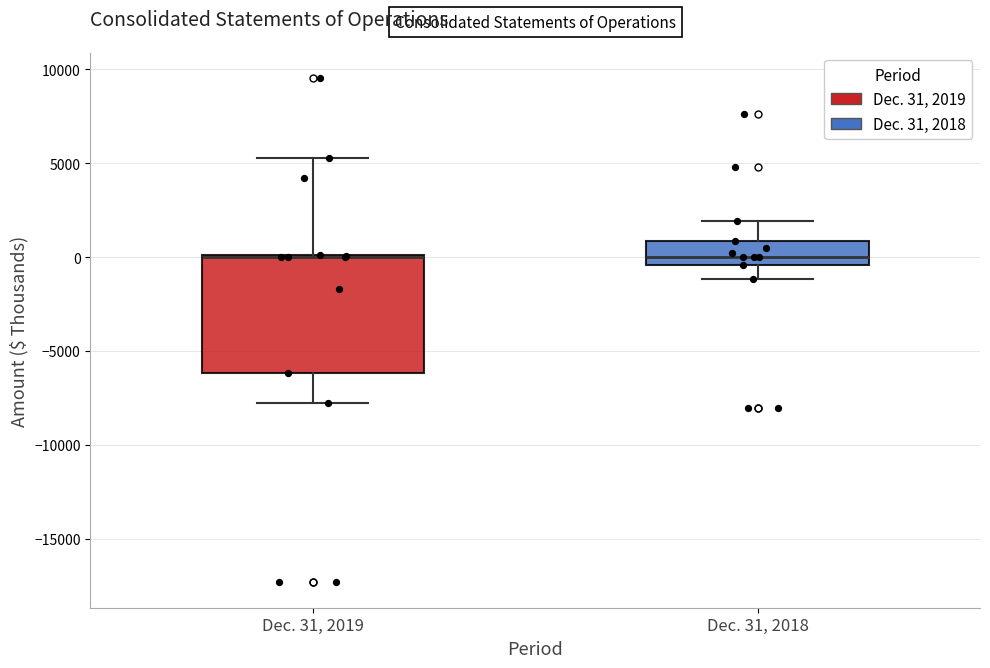

Which box is the tallest, from its lower edge to its upper edge?

Dec. 31, 2019